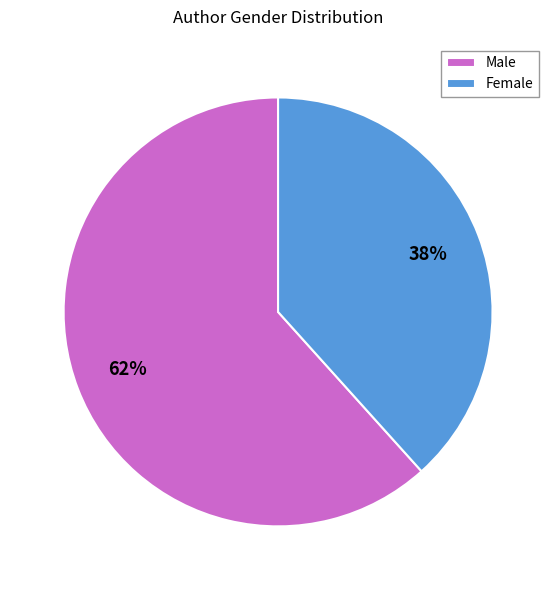

To the nearest percent, what is the average slice percentage?

50%